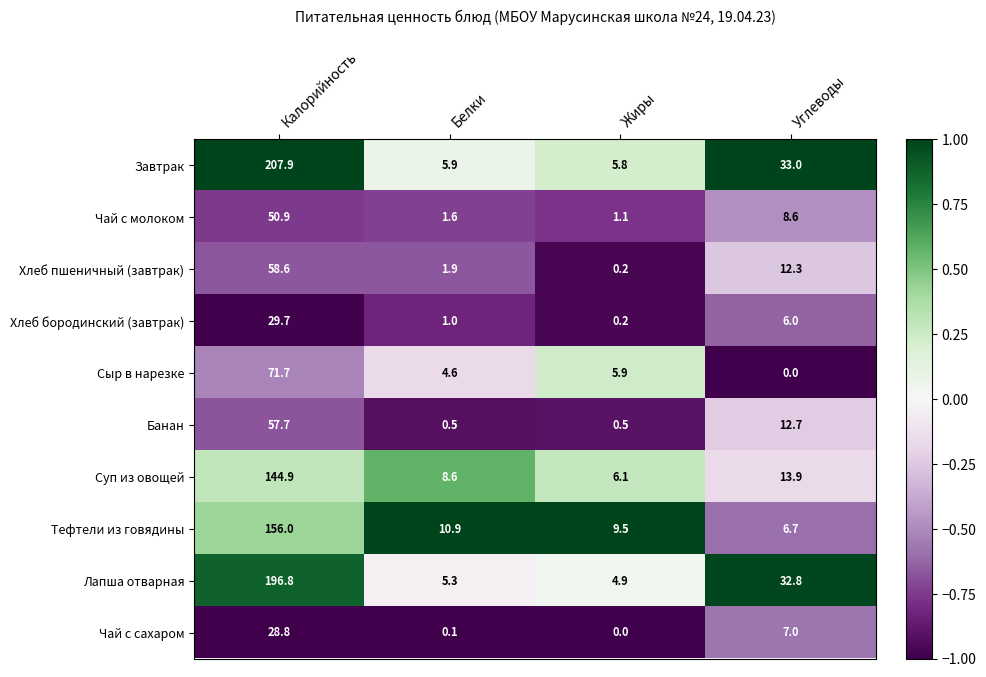

Which series has the largest total across all categories?

Завтрак